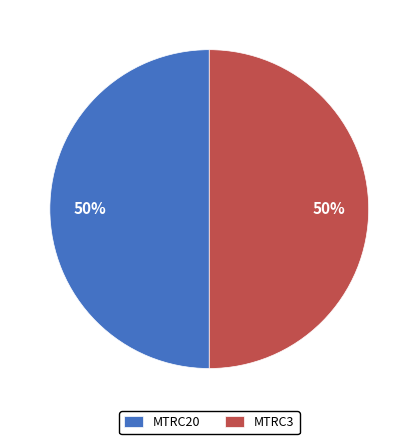

What percentage is the MTRC3 slice, to the nearest percent?

50%